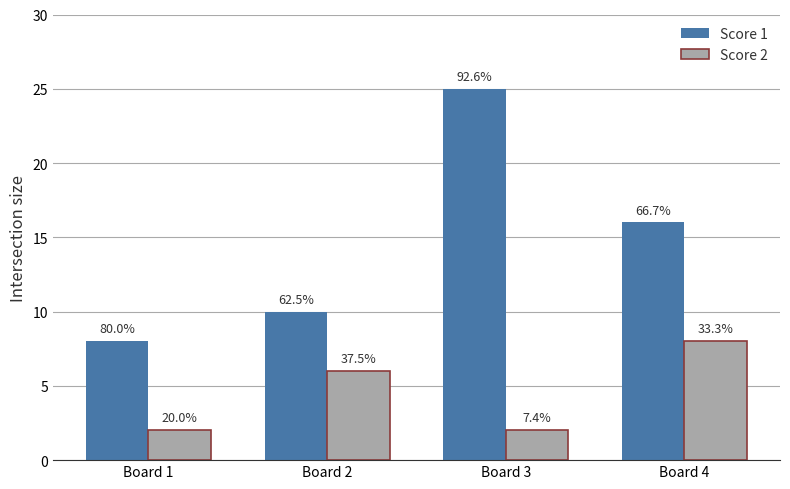

True or false: Score 2 has a value of 3 at Board 1.

False